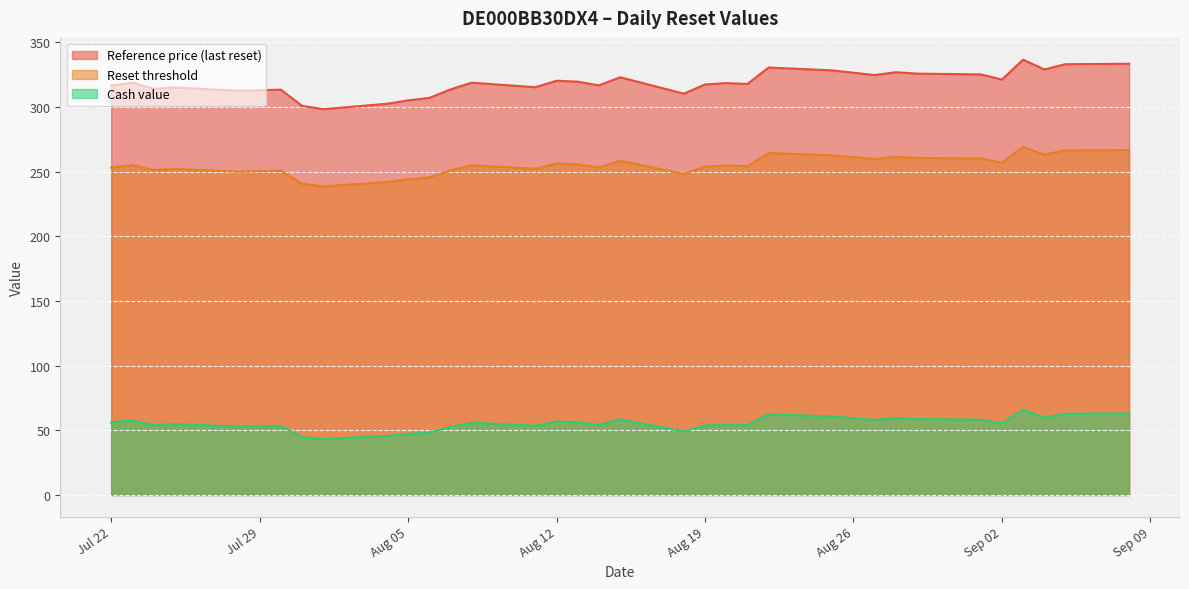

True or false: Cash value and Reset threshold cross at least once.

False